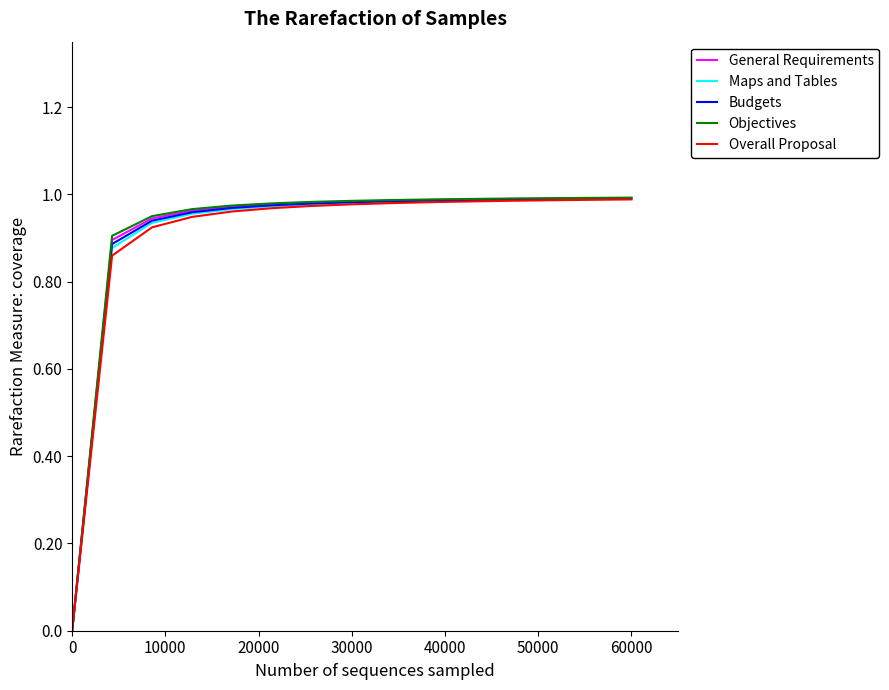

Which series has the widest spread of values?

Objectives